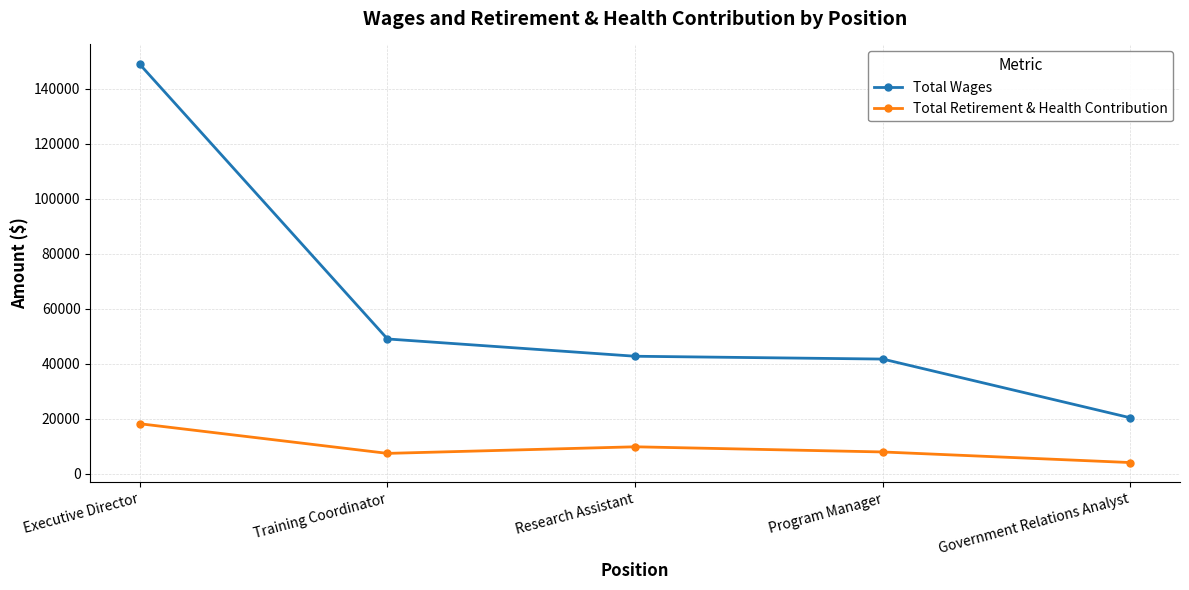

True or false: Total Wages has a value of 35103 at Government Relations Analyst.

False